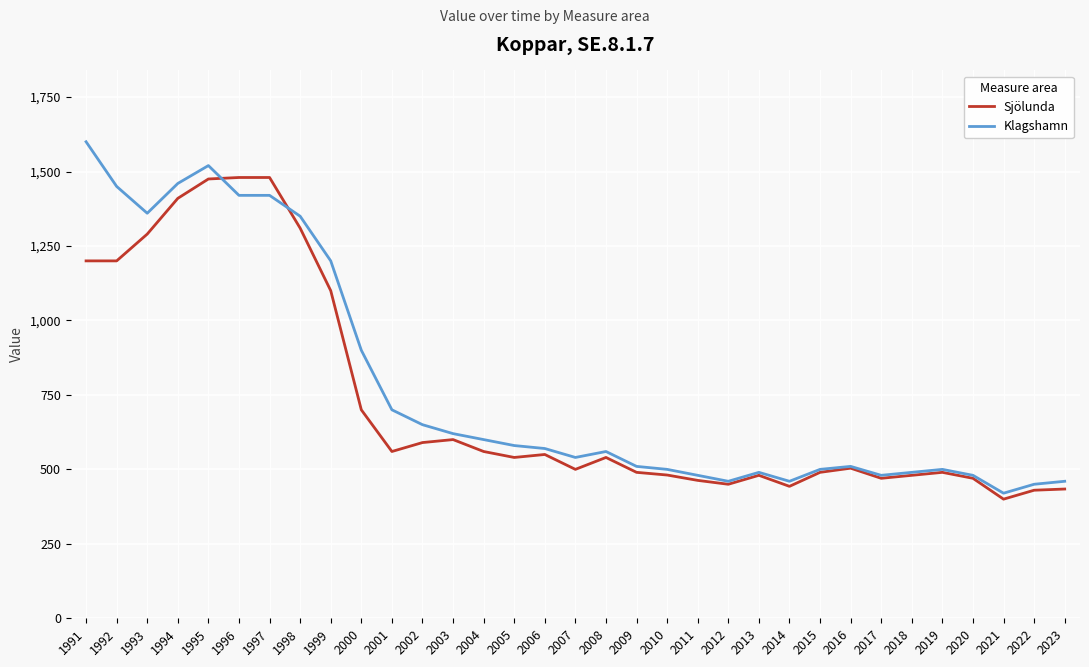

Which series has the largest range (max minus min)?

Klagshamn